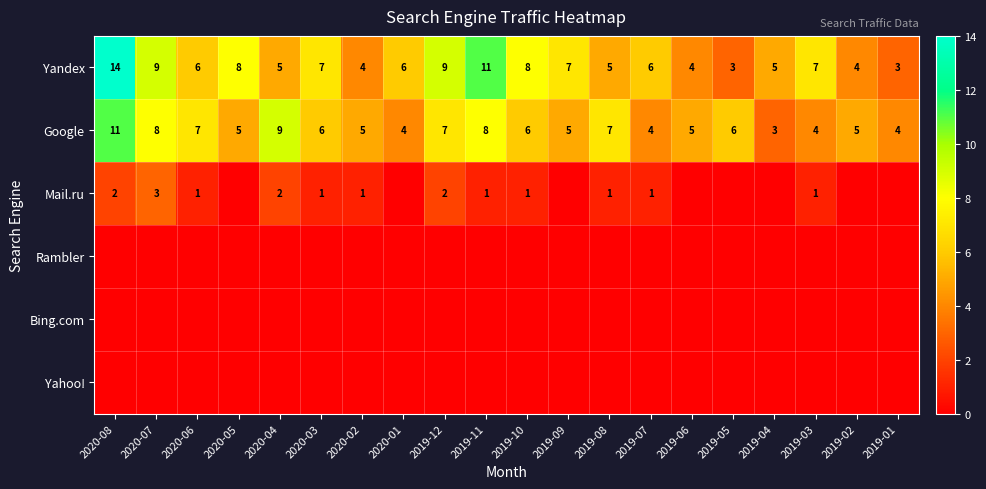

Is the value of Google at 2020-03 greater than the value of Mail.ru at 2019-07?

Yes